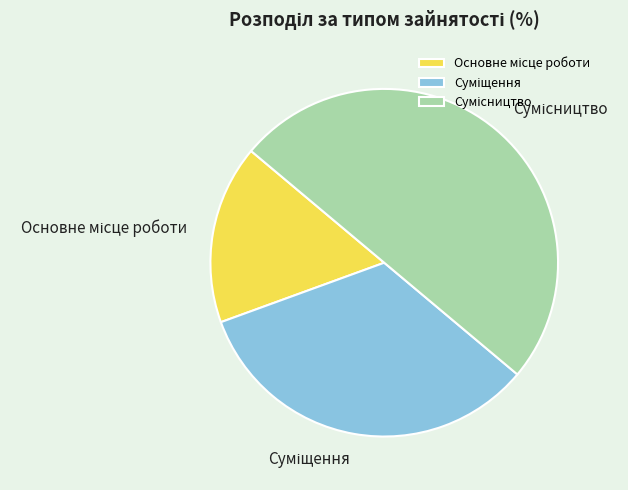

The Суміщення slice represents 25% of the pie. True or false?

False